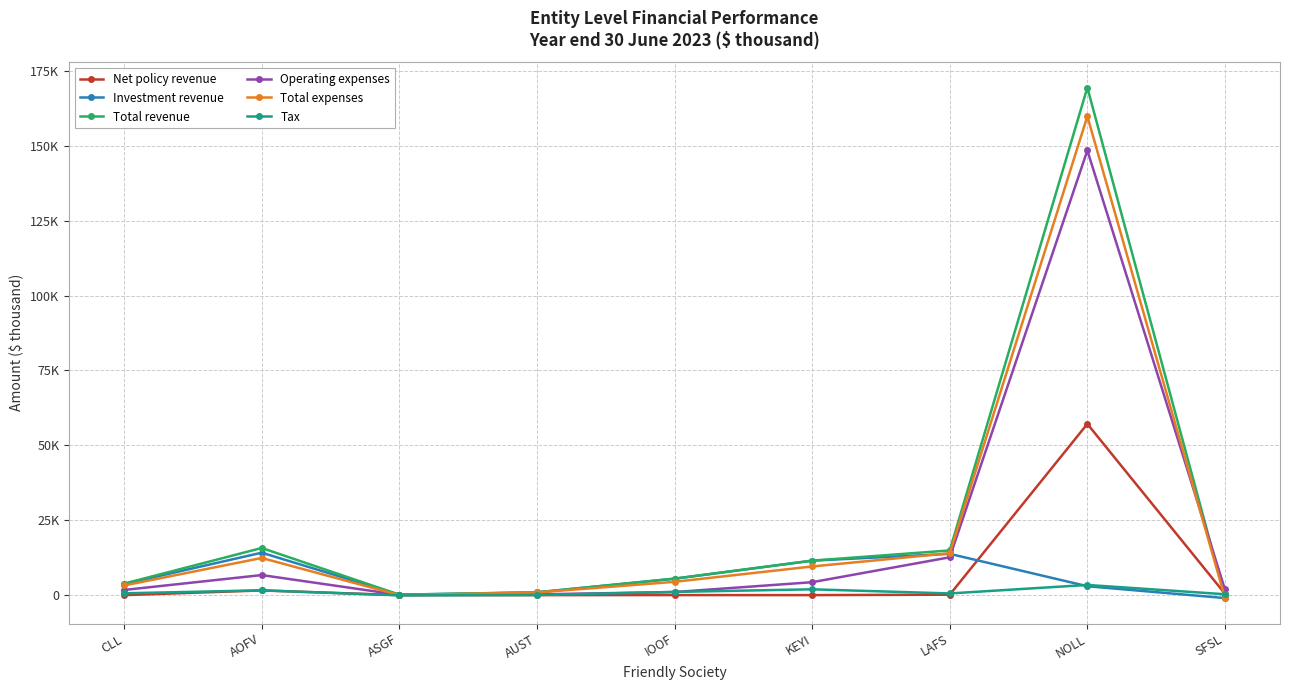

Rank the series by their maximum value, from lowest to highest.

Tax, Investment revenue, Net policy revenue, Operating expenses, Total expenses, Total revenue